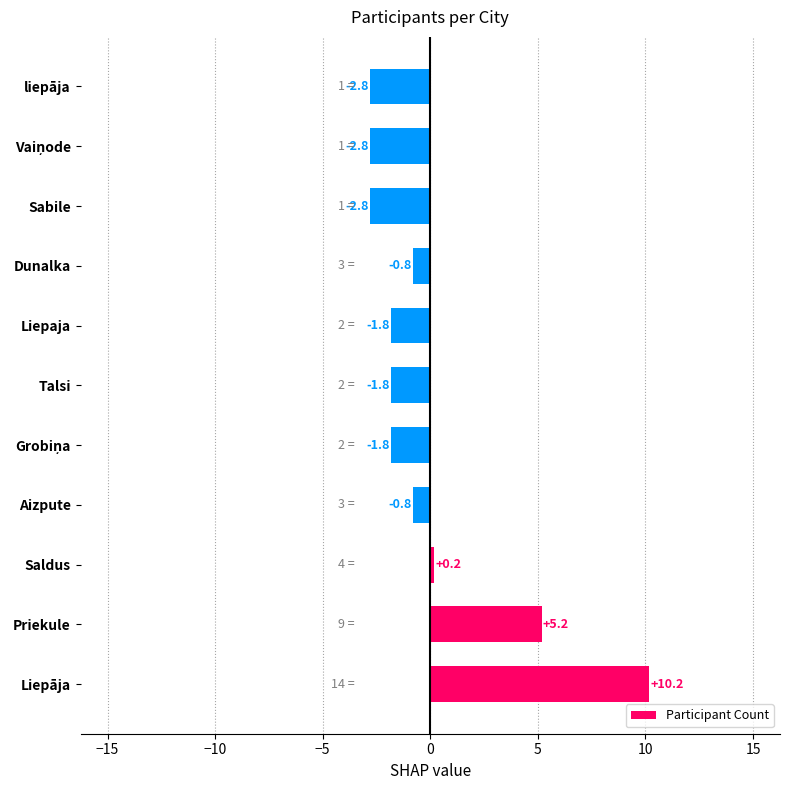

How many negative values are there?

8